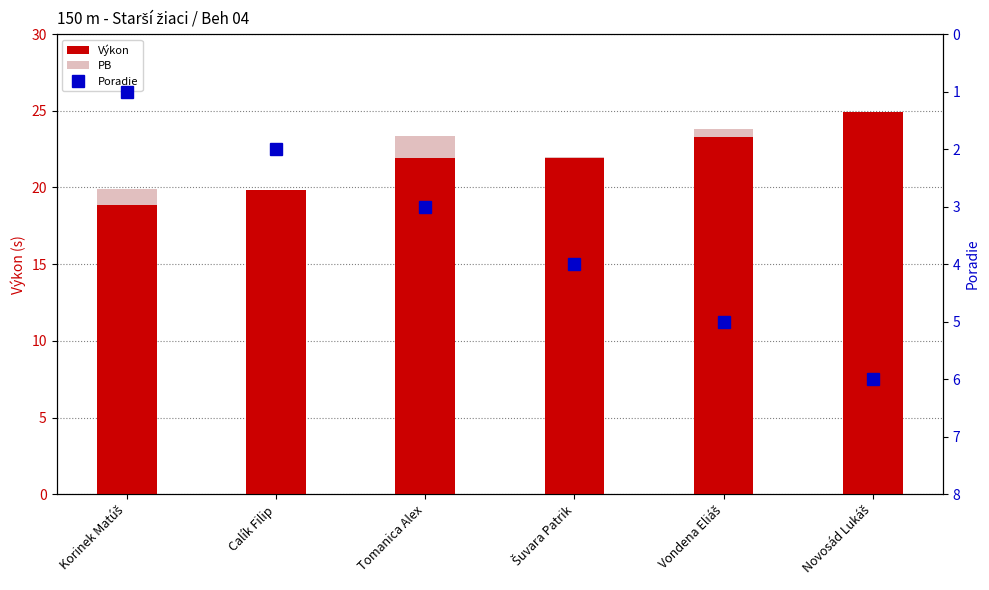

At which label does Výkon reach its minimum?

Korinek Matúš